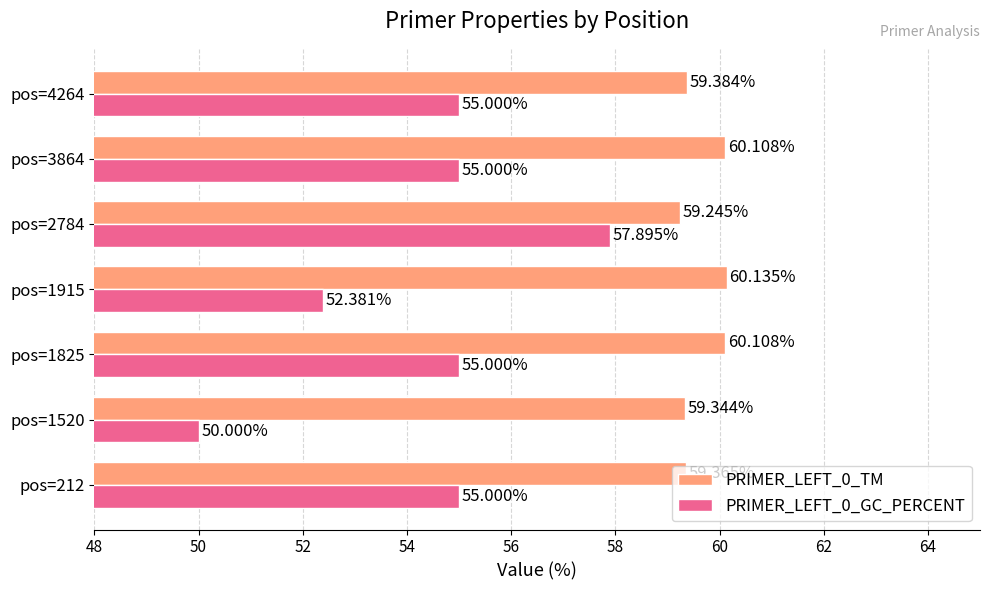

Where is PRIMER_LEFT_0_GC_PERCENT nearest to the value 53?

pos=1915